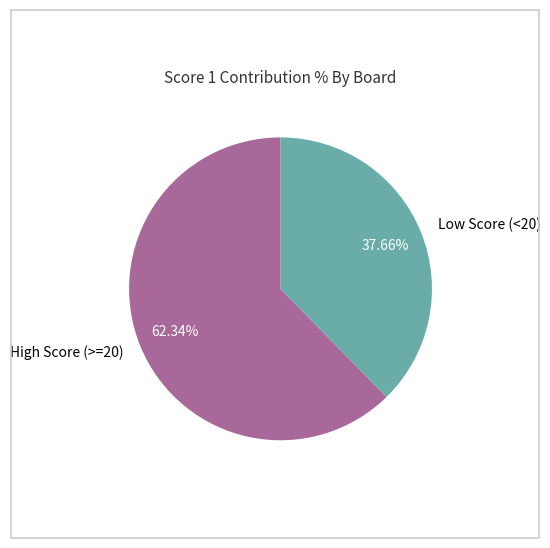

Do Low Score (<20) and High Score (>=20) together represent more than half of the pie?

Yes